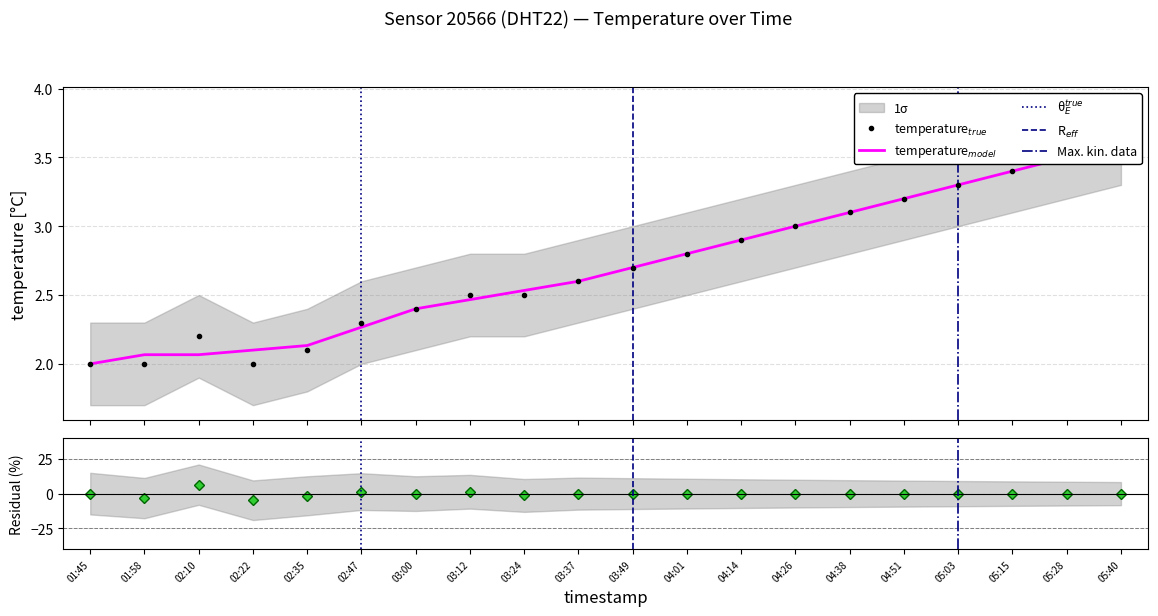

At which label is the value closest to 2?

01:45